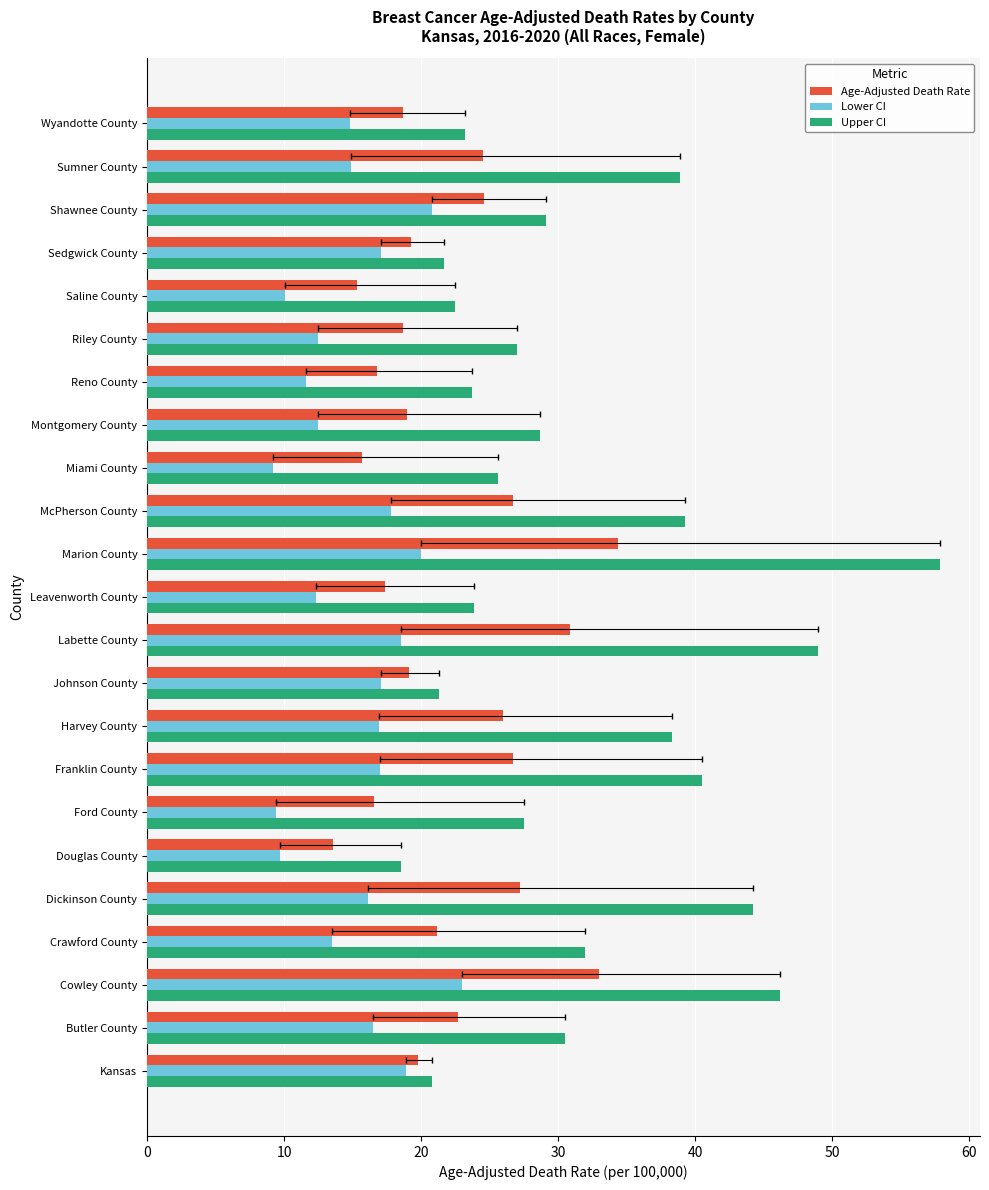

Reading left to right, transcribe all the data shown in this chart.

Age-Adjusted Death Rate: 19.8	22.7	33.0	21.2	27.2	13.6	16.6	26.7	26.0	19.1	30.9	17.4	34.4	26.7	15.7	19.0	16.8	18.7	15.3	19.3	24.6	24.5	18.7
Lower CI: 18.9	16.5	23.0	13.5	16.1	9.7	9.4	17.0	16.9	17.1	18.5	12.3	20.0	17.8	9.2	12.5	11.6	12.5	10.1	17.1	20.8	14.9	14.8
Upper CI: 20.8	30.5	46.2	32.0	44.2	18.5	27.5	40.5	38.3	21.3	49.0	23.9	57.9	39.3	25.6	28.7	23.7	27.0	22.5	21.7	29.1	38.9	23.2